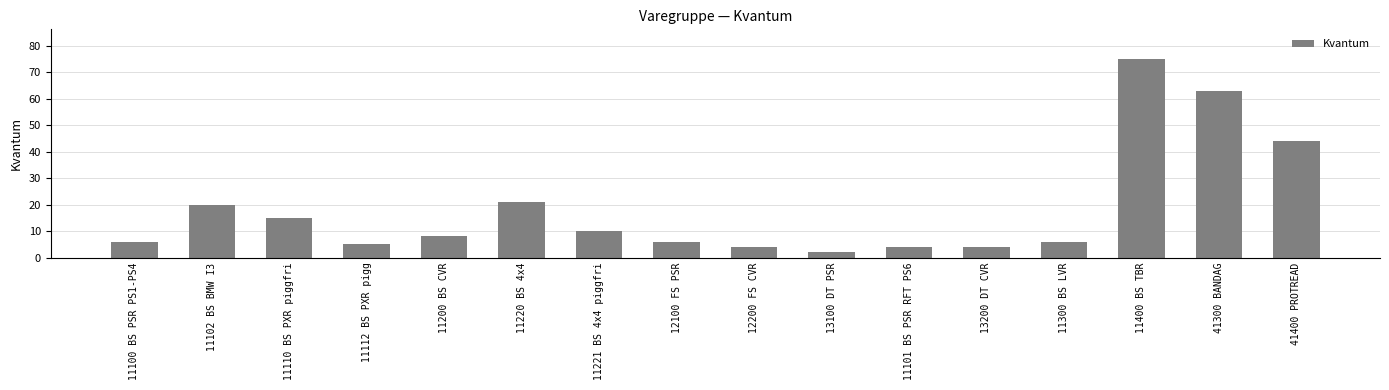

Reading right to left, list all the values displayed in this chart.

41400 PROTREAD=44	41300 BANDAG=63	11400 BS TBR=75	11300 BS LVR=6	13200 DT CVR=4	11101 BS PSR RFT PS6=4	13100 DT PSR=2	12200 FS CVR=4	12100 FS PSR=6	11221 BS 4x4 piggfri=10	11220 BS 4x4=21	11200 BS CVR=8	11112 BS PXR pigg=5	11110 BS PXR piggfri=15	11102 BS BMW I3=20	11100 BS PSR PS1-PS4=6